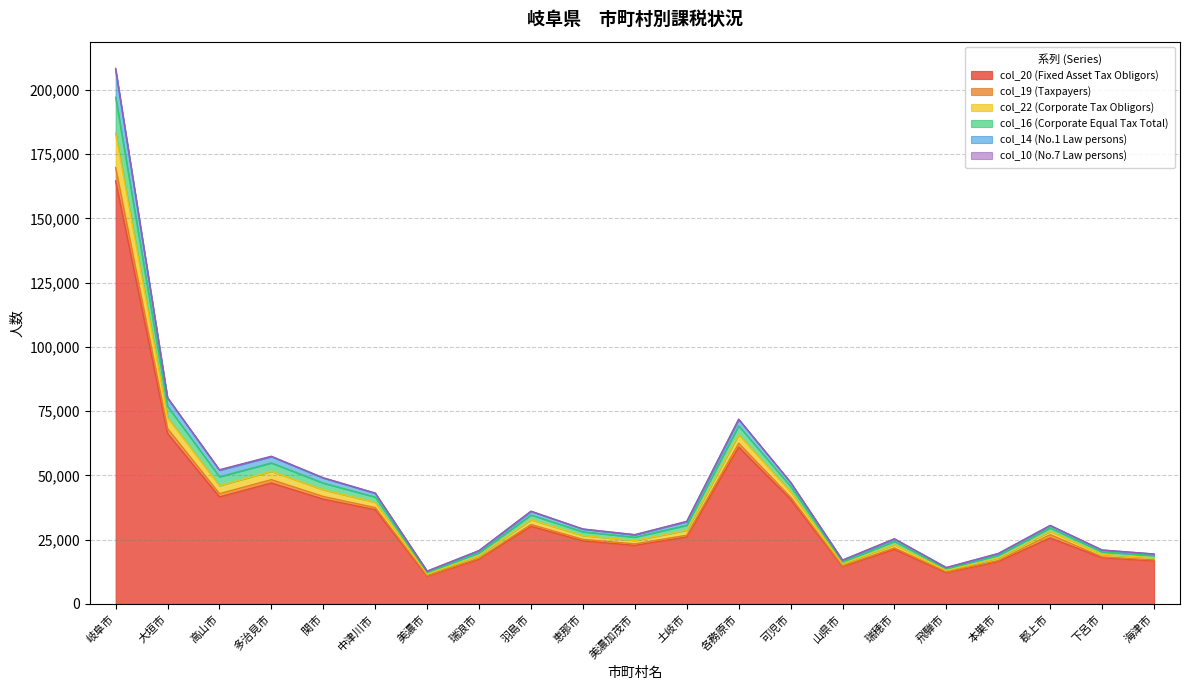

Is it true that col_20 (Fixed Asset Tax Obligors) equals 14513 at 山県市?

True